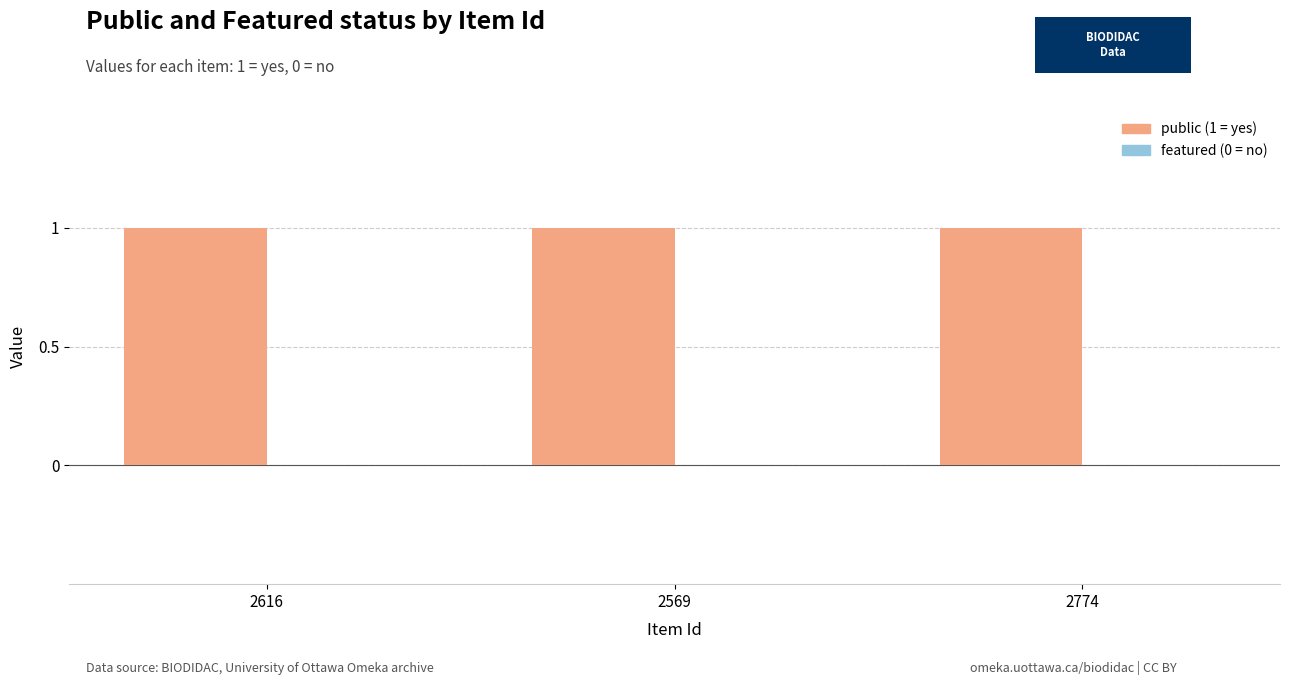

What position from the left is 2616?

1